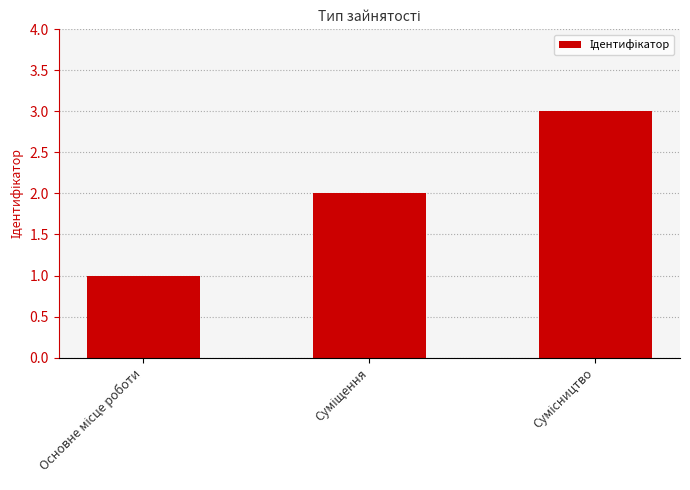

What is the greatest value displayed?

3